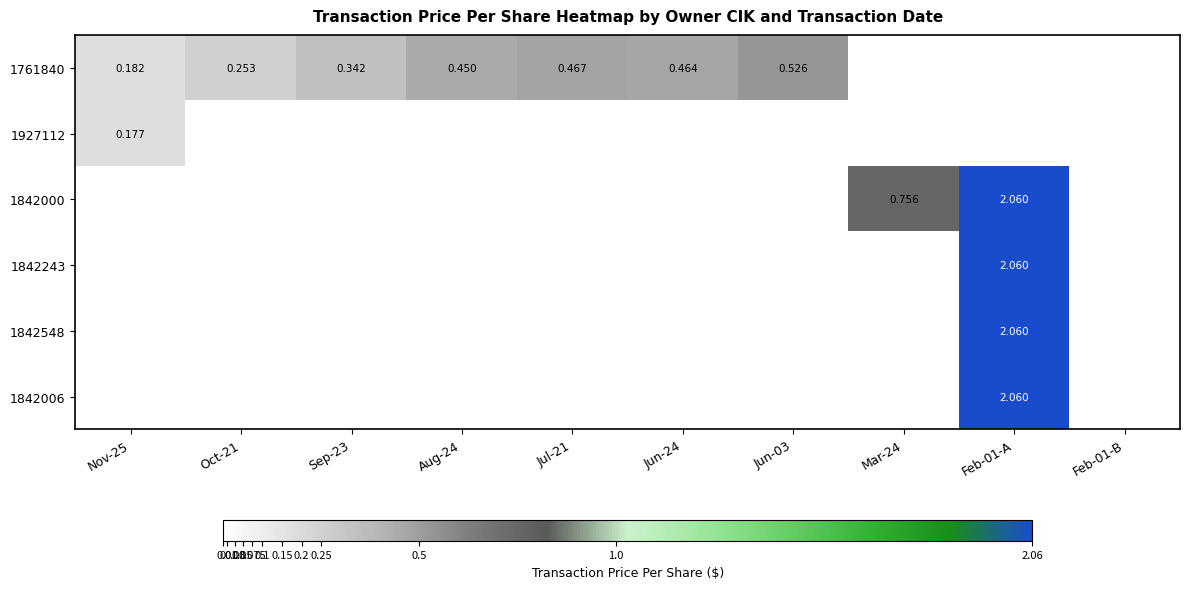

Between Oct-21 and Sep-23, which series saw the biggest shift?

1761840